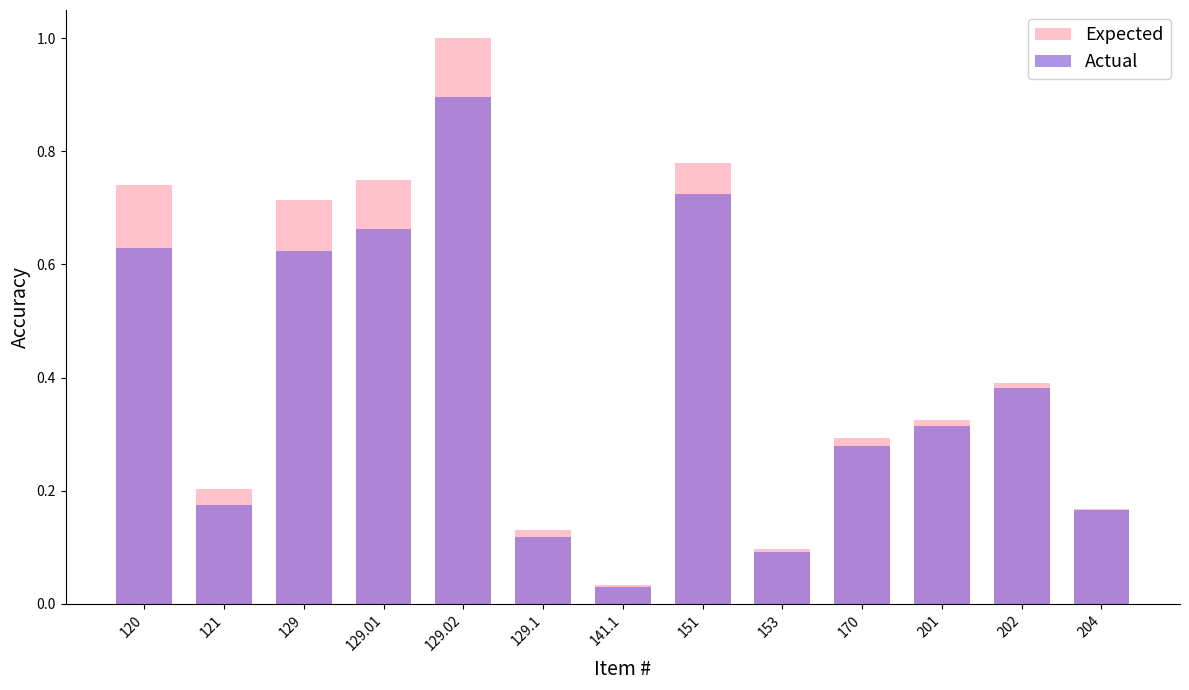

True or false: Expected has a value of 0.3 at 170.

True